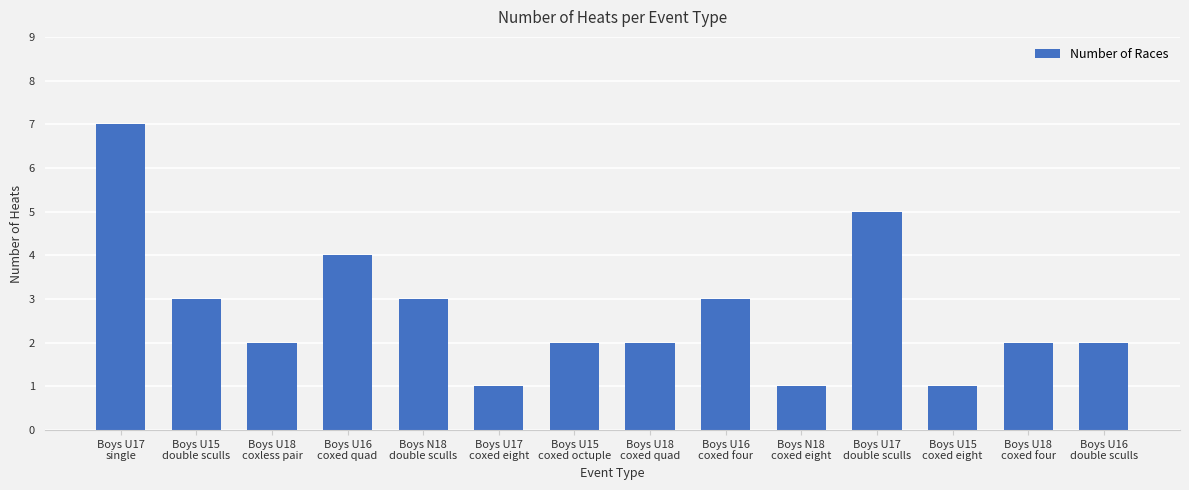

What is the difference between the second highest and second lowest values?

4